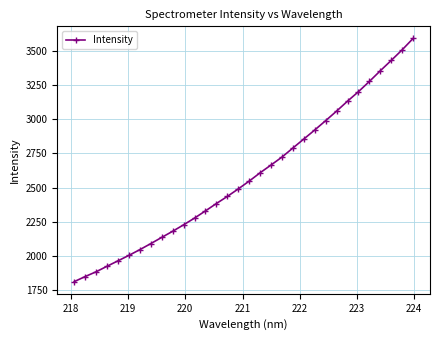

What is the smallest value displayed?

1812.7